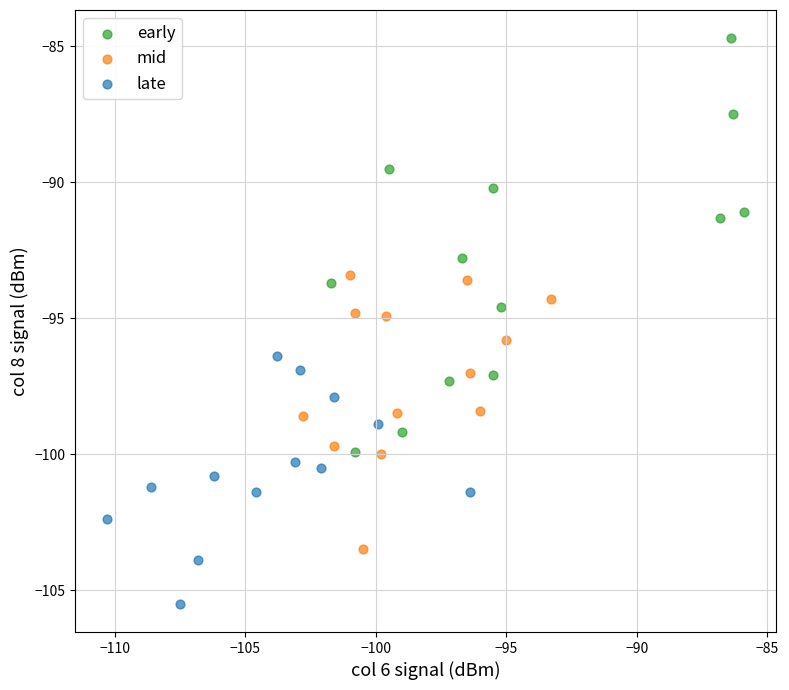

Which series reaches the minimum Y coordinate?

late